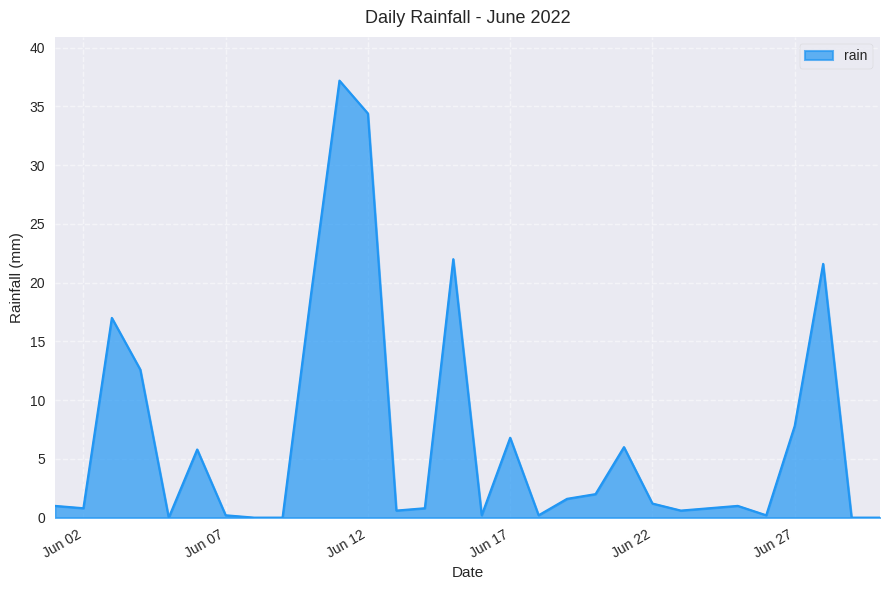

What is the maximum value shown in the chart?

37.2